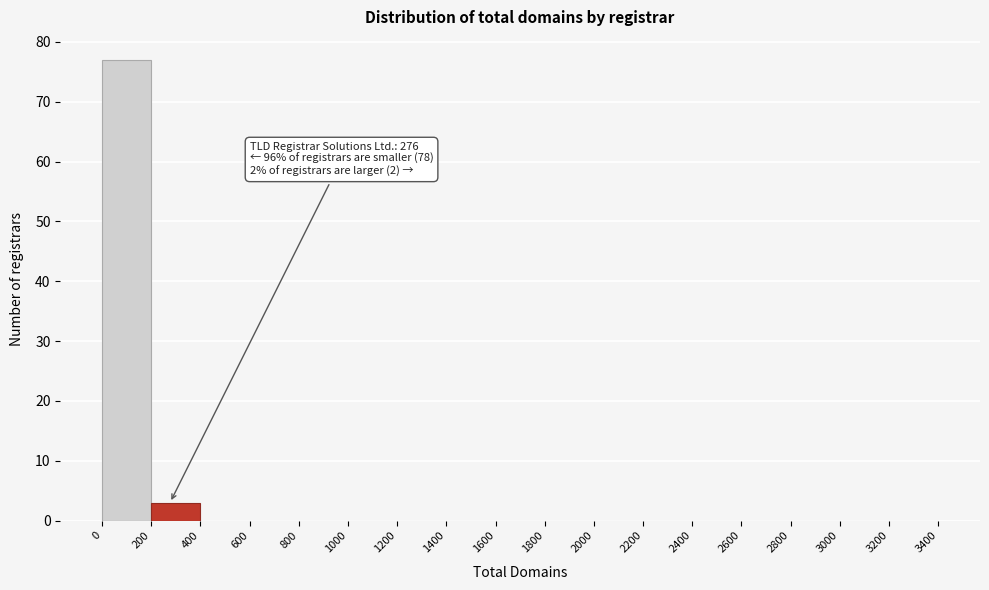

Over which range of the x-axis is the bar tallest?

0 to 200